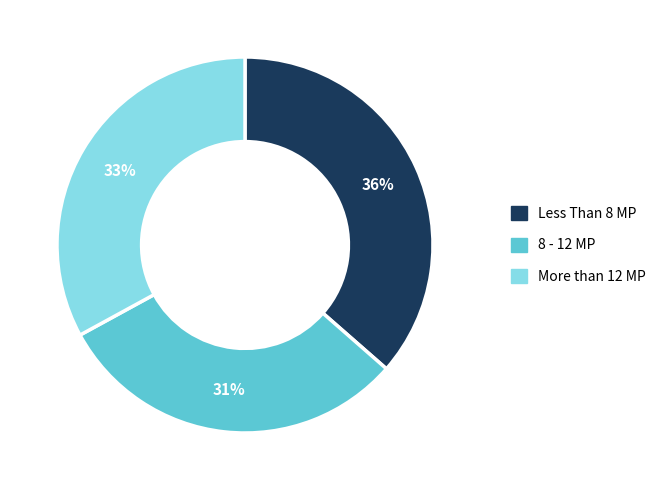

Count the number of slices in the pie.

3